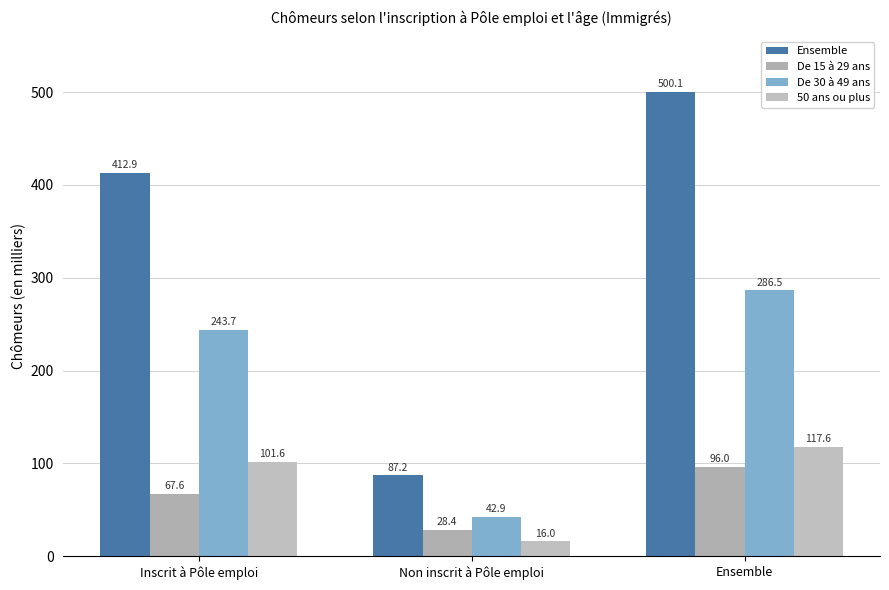

Where does the Ensemble series first go above 412?

Inscrit à Pôle emploi